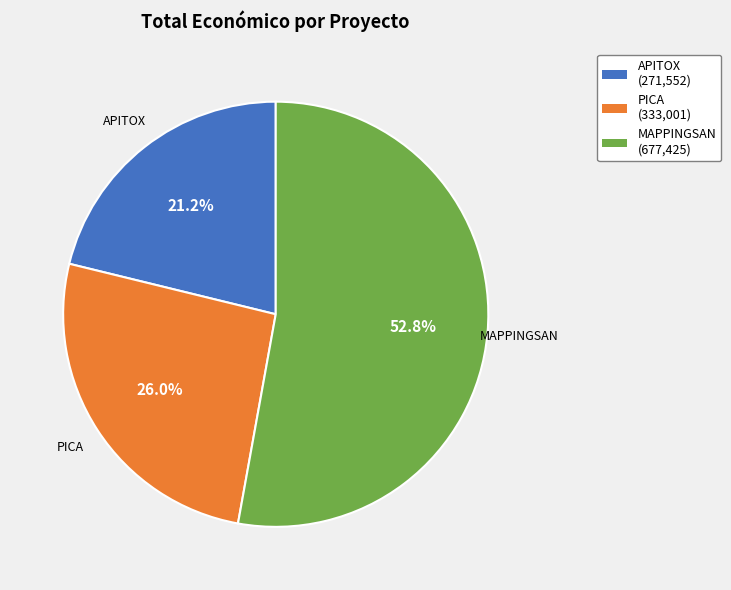

What is the total percentage of MAPPINGSAN and APITOX?

74.0%